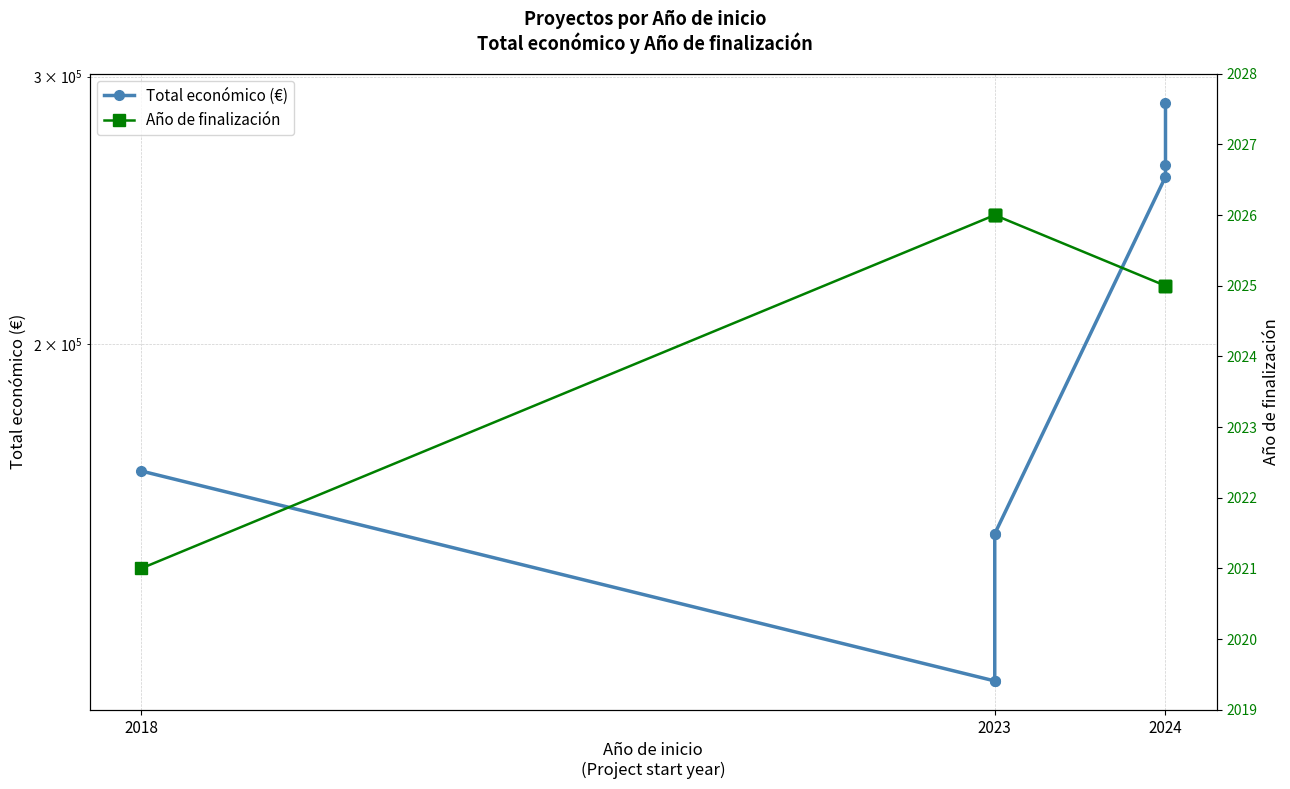

Which series changed the most between 2023 and 2024?

Total económico (€)